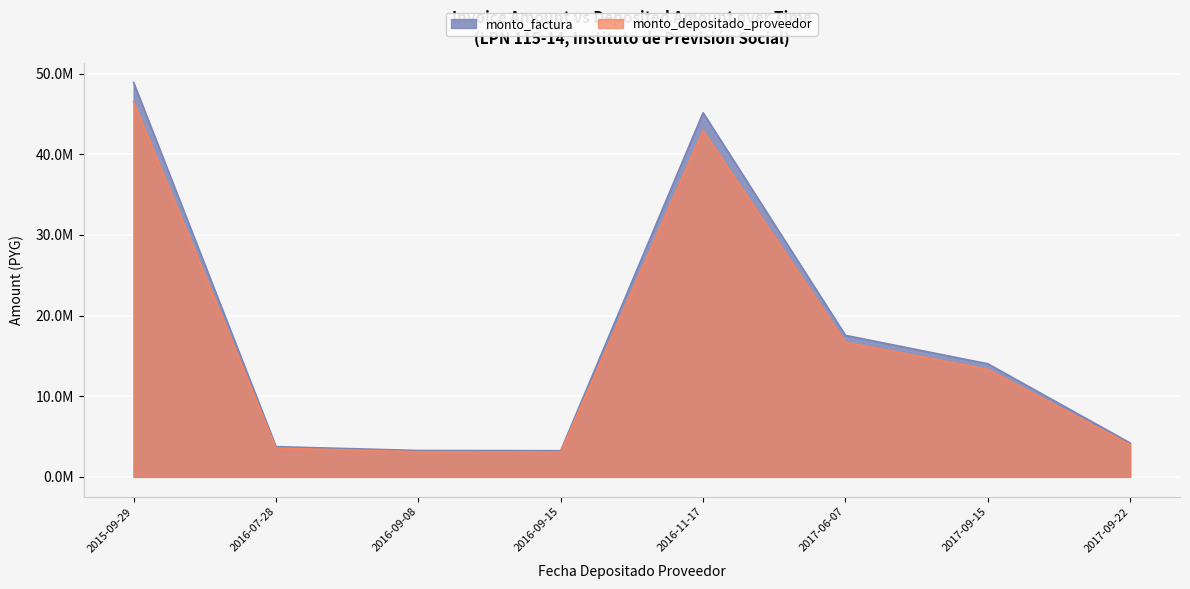

Where is the first local maximum for monto_depositado_proveedor?

2016-11-17